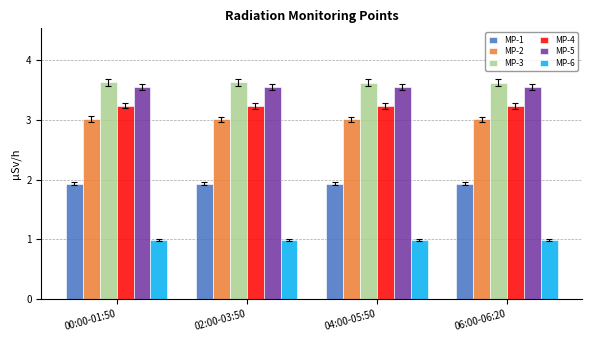

What are all the series names shown in the legend?

MP-1, MP-2, MP-3, MP-4, MP-5, MP-6